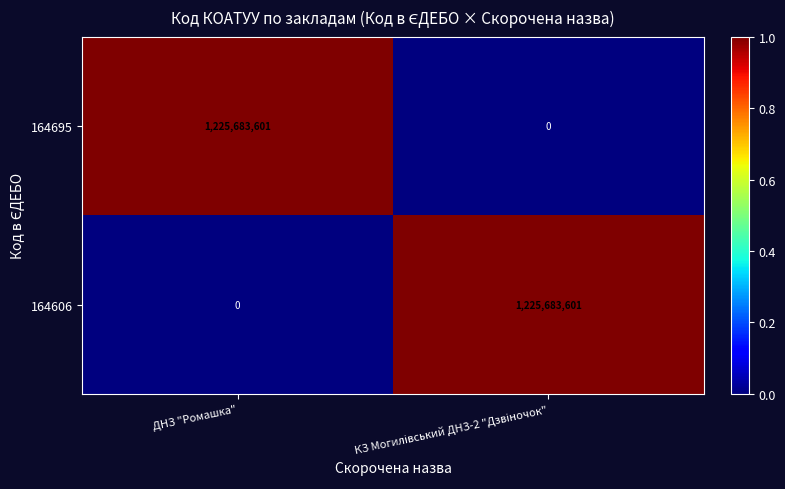

What is the difference between the highest and lowest values at ДНЗ "Ромашка"?

1225683601